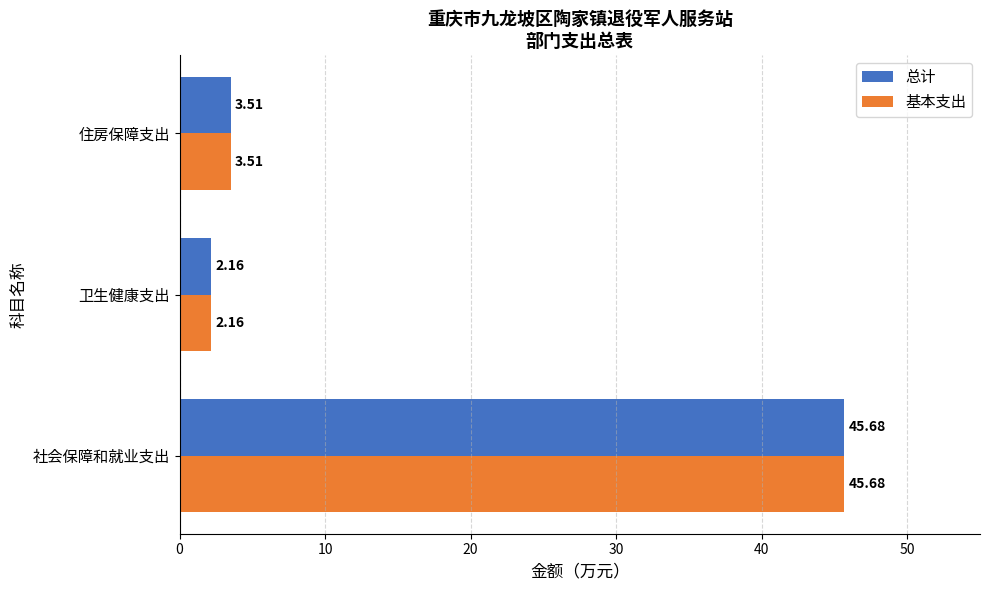

Where is 基本支出 nearest to the value 23?

住房保障支出